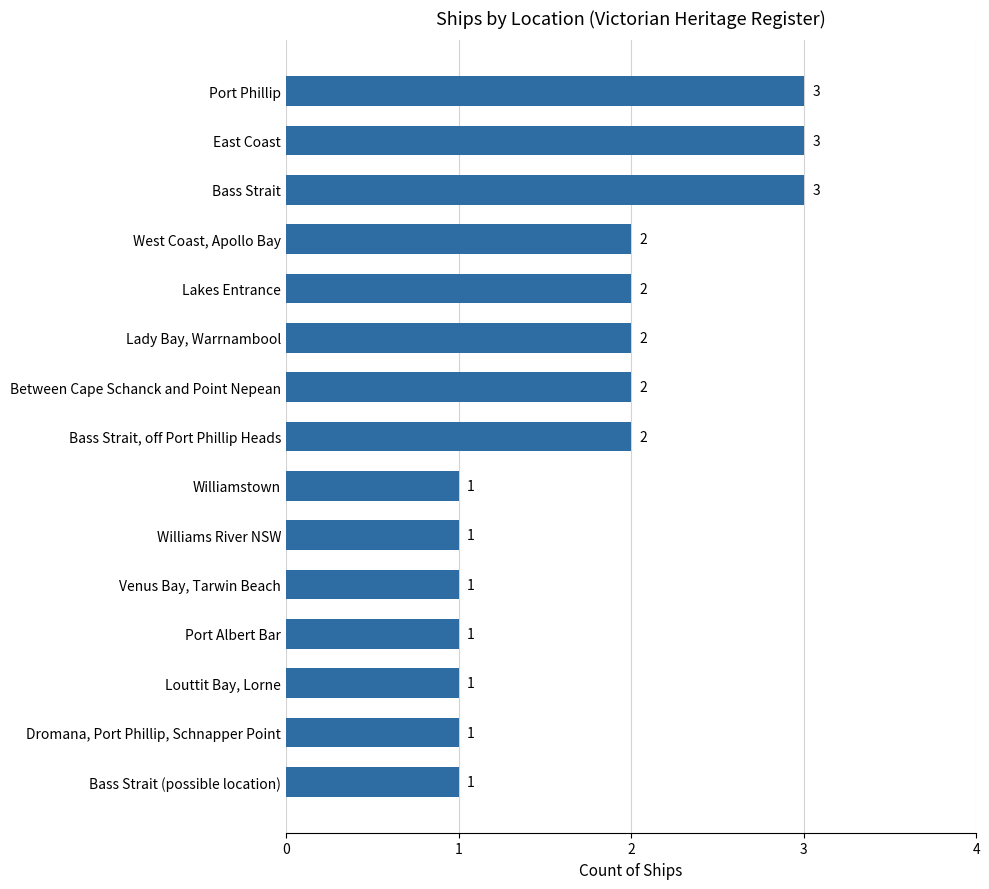

Is it true that the value at Louttit Bay, Lorne is 1?

True